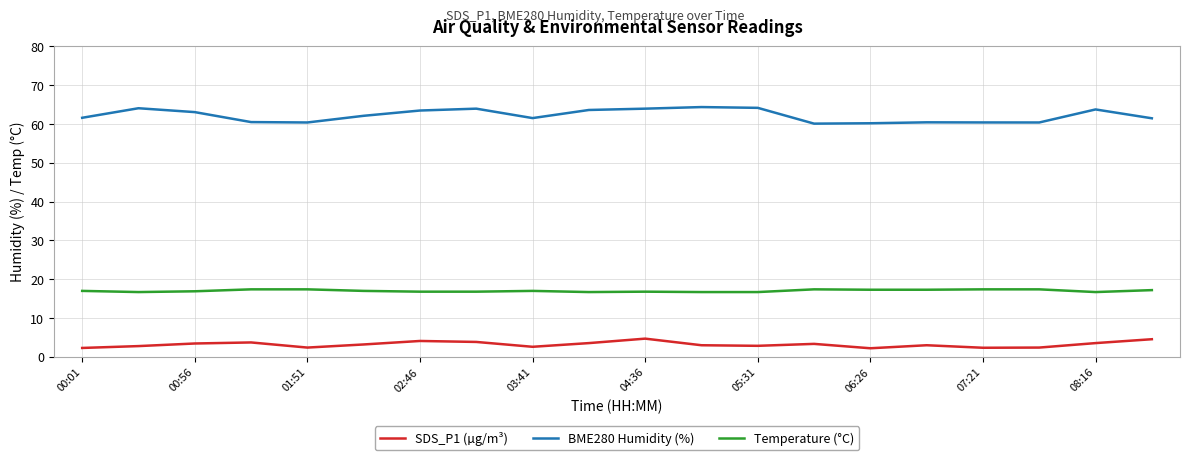

What is the difference between the maximum and minimum values in the SDS_P1 (µg/m³) series?

2.5